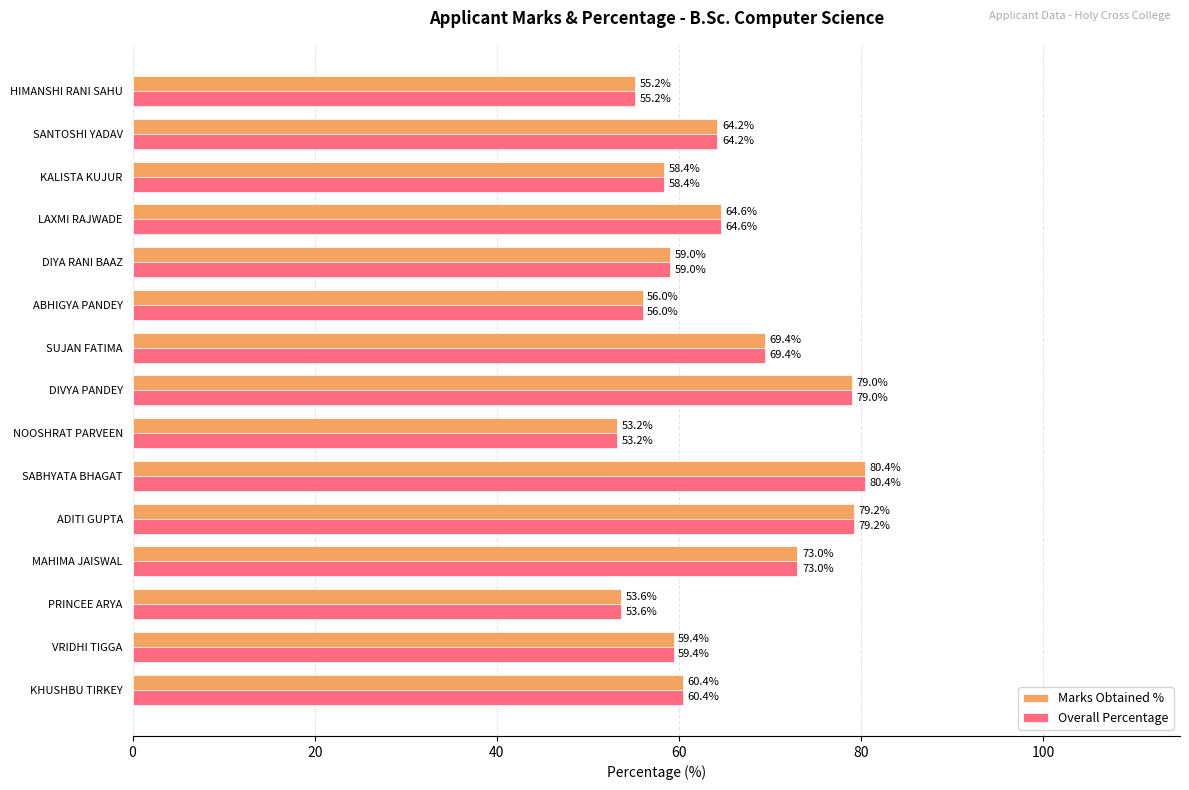

At which label does Overall Percentage reach its peak?

SABHYATA BHAGAT